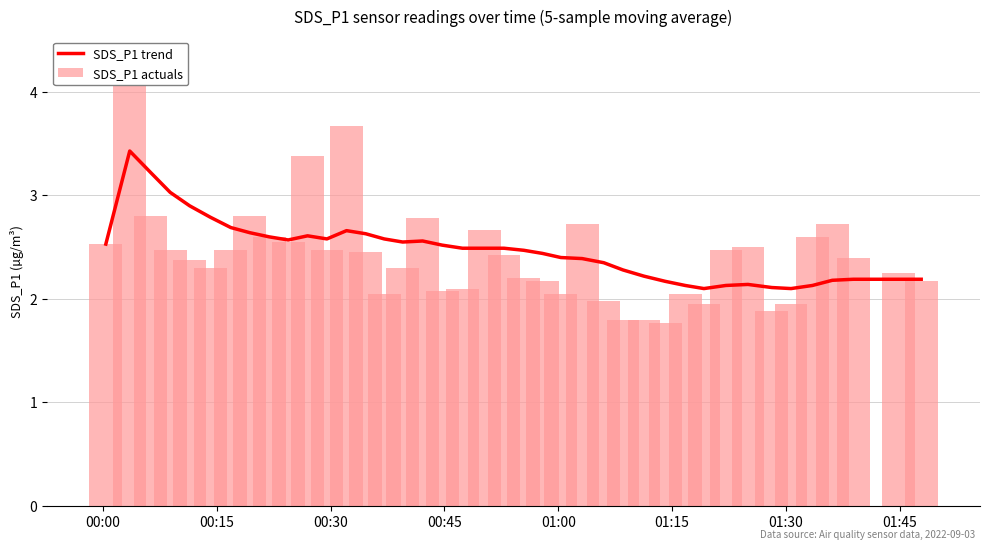

Is the value of SDS_P1 trend at 20 greater than the value of SDS_P1 actuals at 32?

No